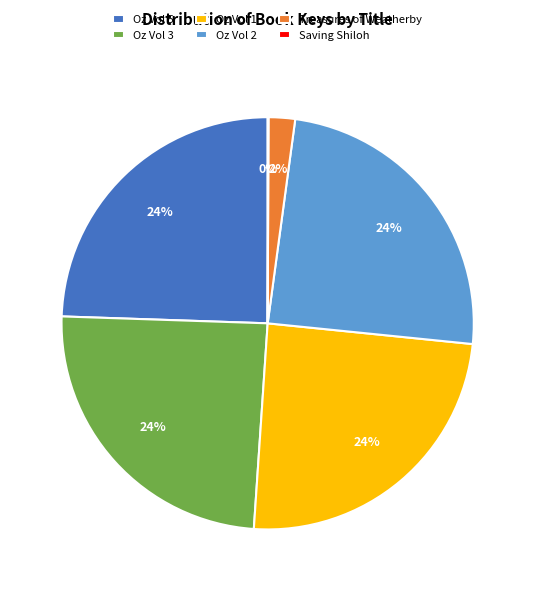

To the nearest percent, what portion does Treasures of Weatherby represent?

2%